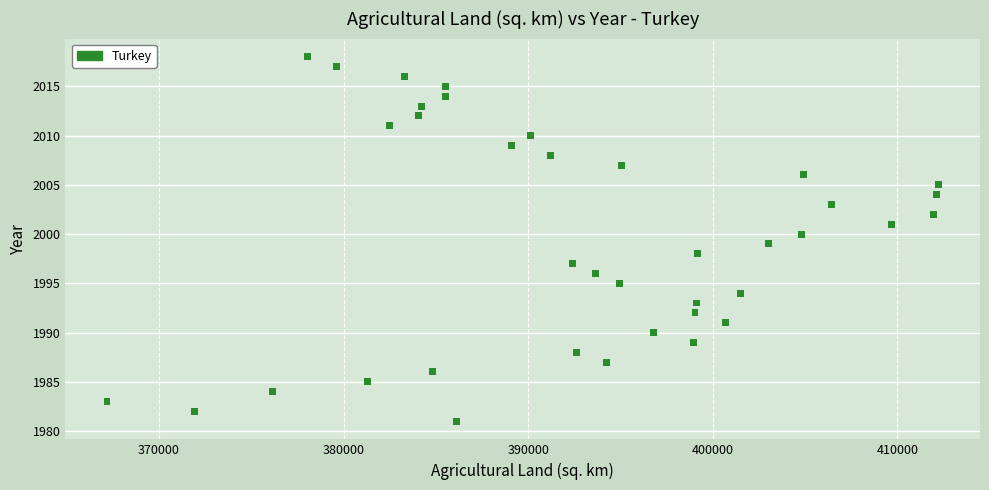

What is the range of X values (max minus min)?

45050